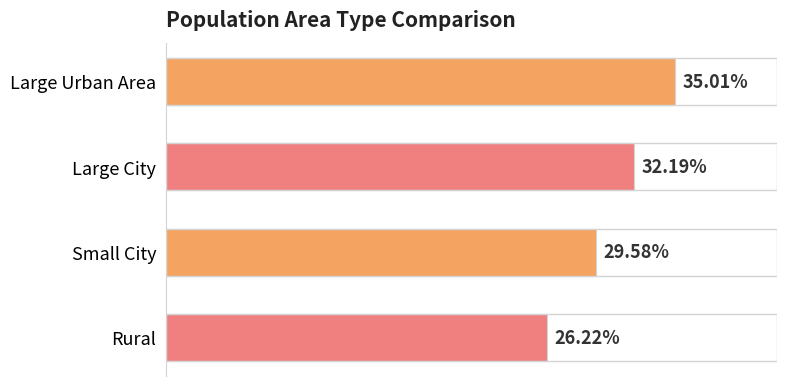

Which label corresponds to the smallest value in the chart?

Rural